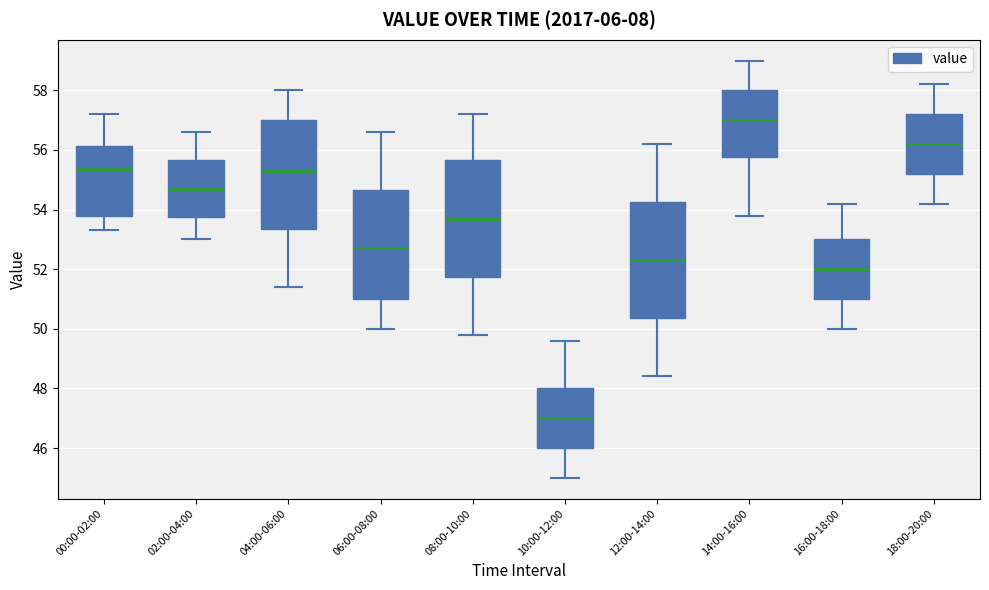

Reading left to right, read every box against the y-axis: the position of its median line, the range the box covers, and the ends of its whiskers. The values are not printed on the chart, so give them approximately, as read against the axis.

00:00-02:00: median 55.4, box 53.8 to 56.2, whiskers 53.4 to 57.2
02:00-04:00: median 54.8, box 53.8 to 55.6, whiskers 53.0 to 56.6
04:00-06:00: median 55.4, box 53.4 to 57.0, whiskers 51.4 to 58.0
06:00-08:00: median 52.8, box 51.0 to 54.6, whiskers 50.0 to 56.6
08:00-10:00: median 53.8, box 51.8 to 55.6, whiskers 49.8 to 57.2
10:00-12:00: median 47.0, box 46.0 to 48.0, whiskers 45.0 to 49.6
12:00-14:00: median 52.4, box 50.4 to 54.2, whiskers 48.4 to 56.2
14:00-16:00: median 57.0, box 55.8 to 58.0, whiskers 53.8 to 59.0
16:00-18:00: median 52.0, box 51.0 to 53.0, whiskers 50.0 to 54.2
18:00-20:00: median 56.2, box 55.2 to 57.2, whiskers 54.2 to 58.2